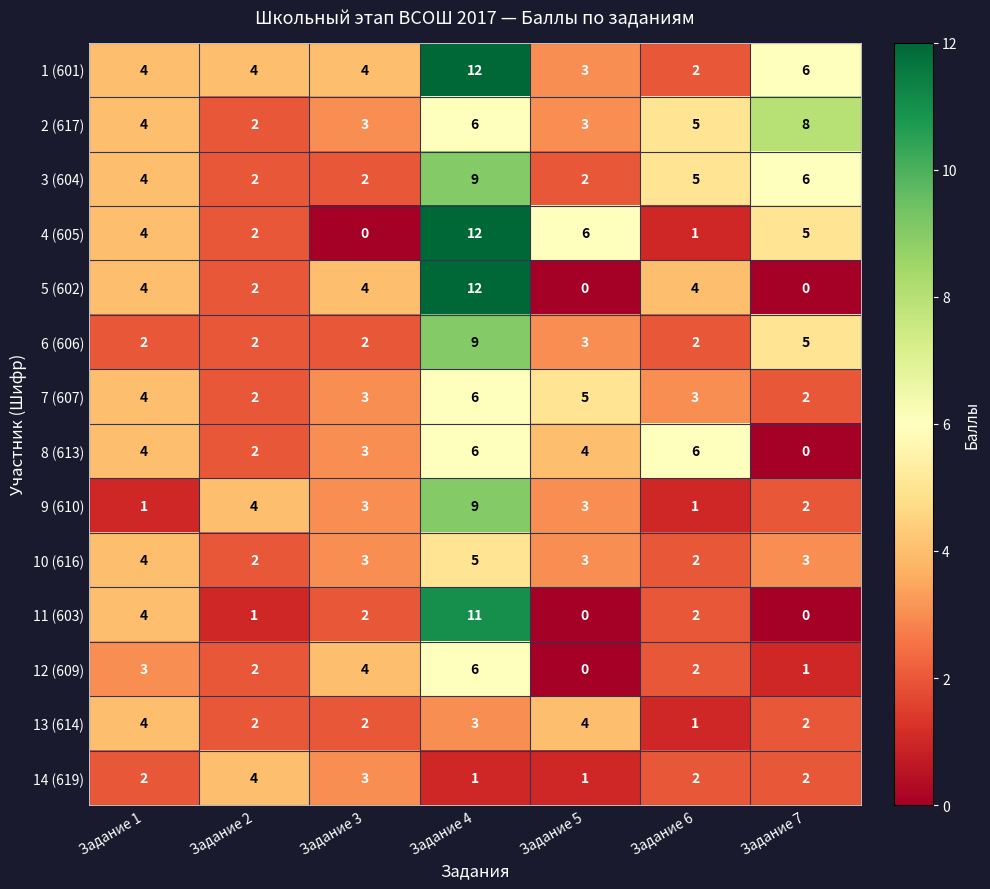

Which series has the largest total across all categories?

1 (601)